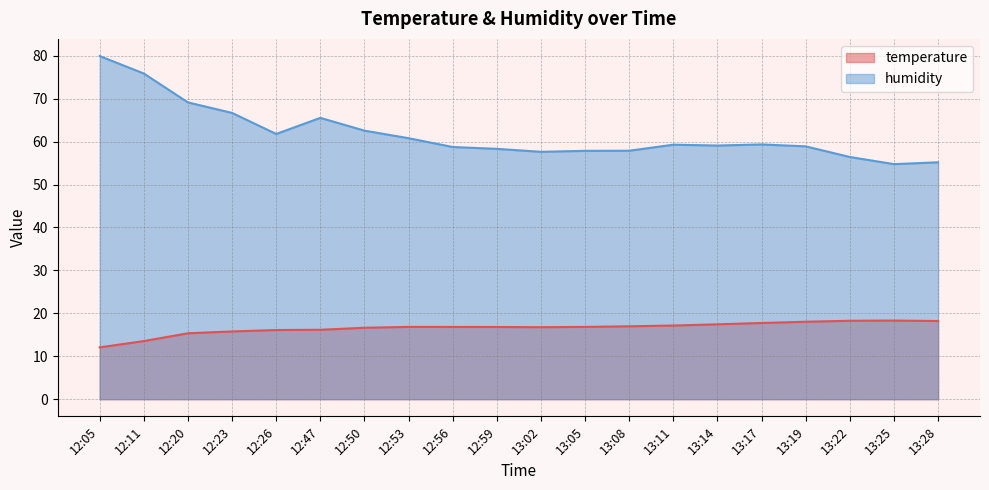

What is the sum of the humidity values at 13:19 and 13:22?

115.3